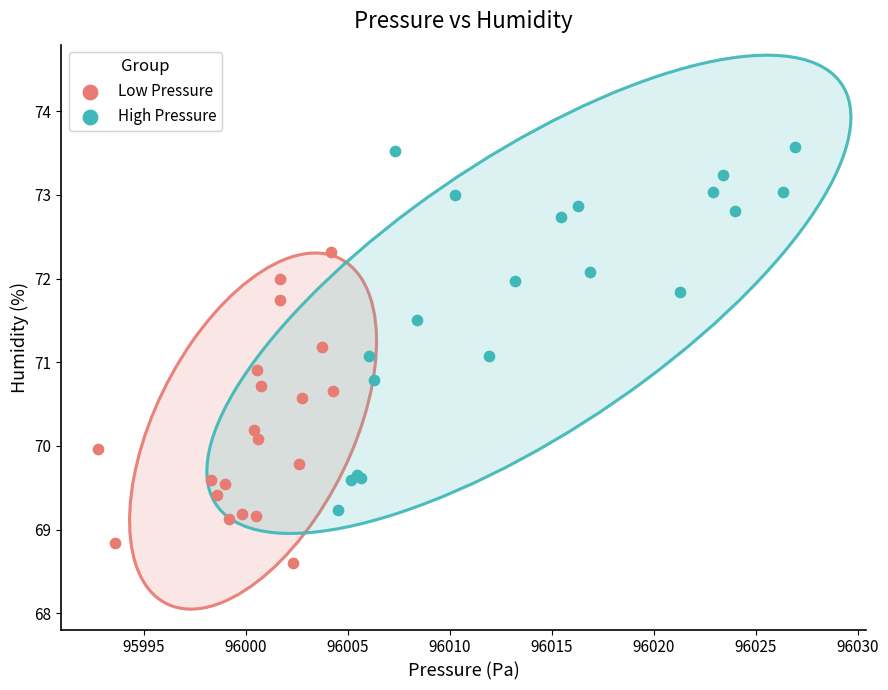

Which series reaches the maximum Y coordinate?

High Pressure